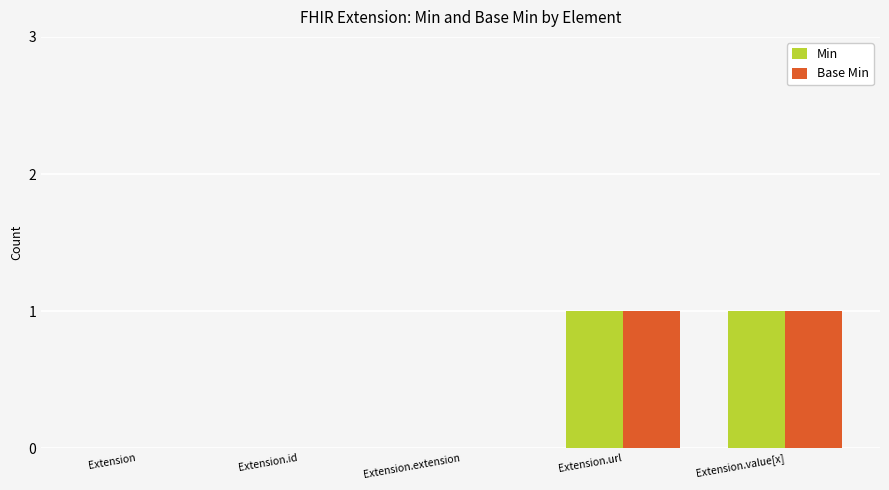

Does the chart contain stacked bars?

No